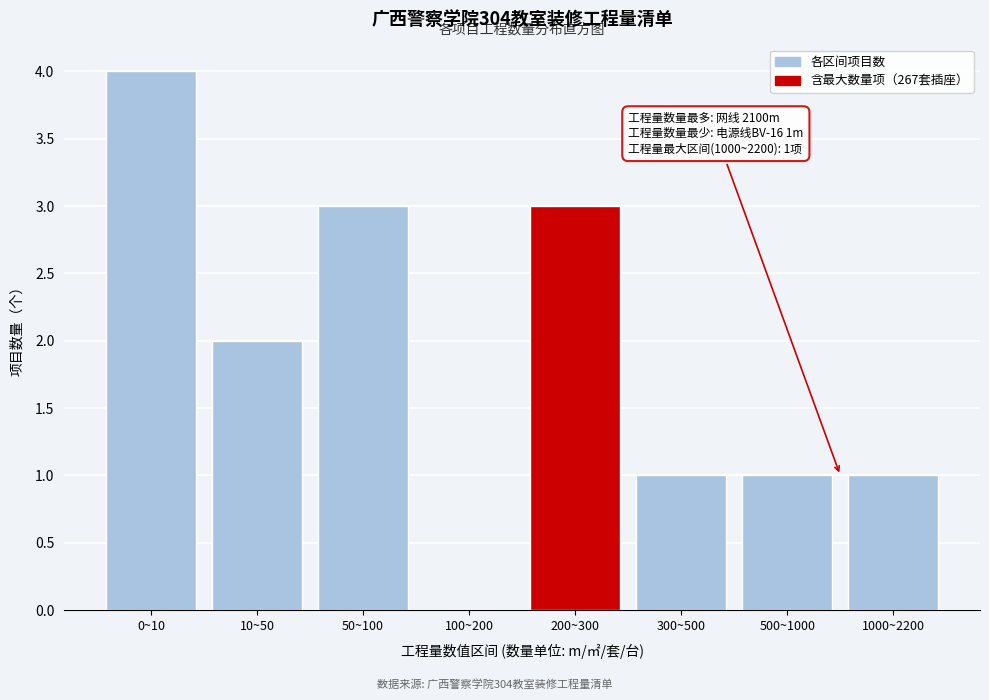

Reading left to right, list all the values displayed in this chart.

0~10=4	10~50=2	50~100=3	100~200=0	200~300=3	300~500=1	500~1000=1	1000~2200=1